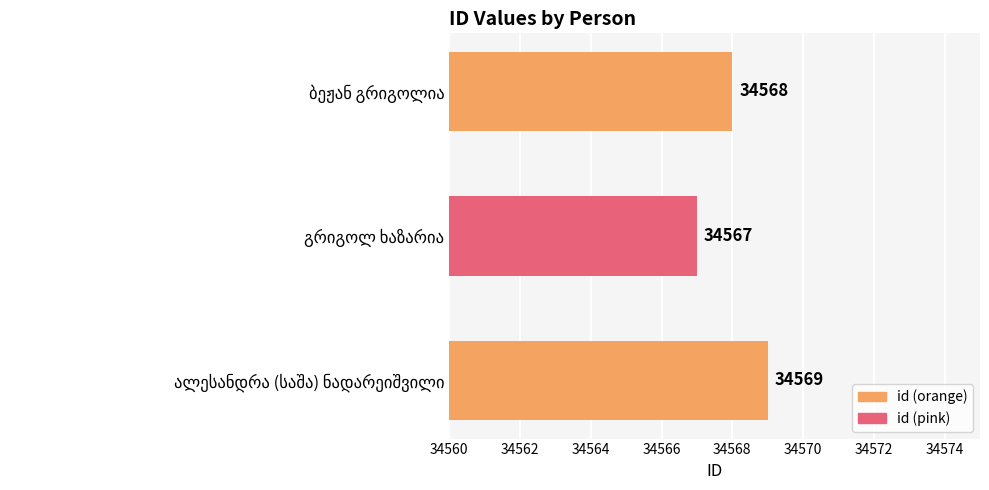

Reading top to bottom, what are all the values shown in this chart?

34568	34567	34569